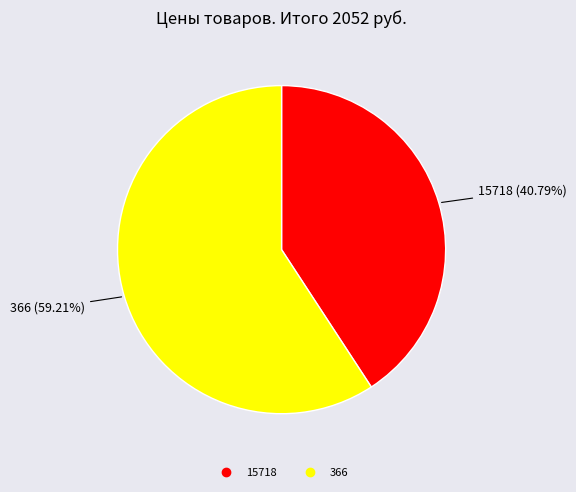

To the nearest percent, what portion does 15718 represent?

41%